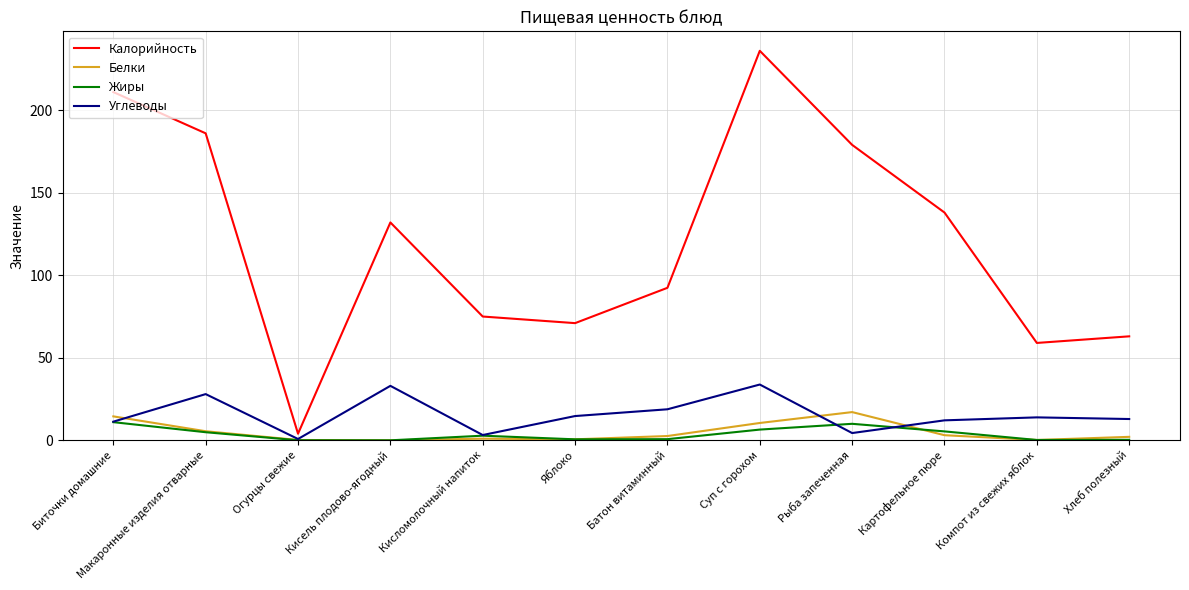

Is it true that Углеводы equals 11.3 at Биточки домашние?

True